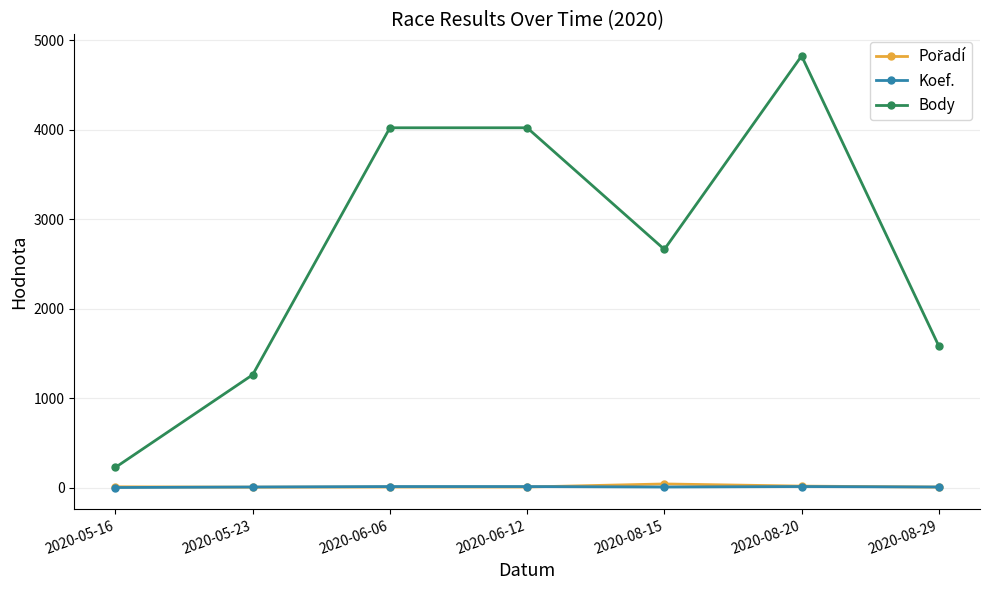

Which series has the widest spread of values?

Body